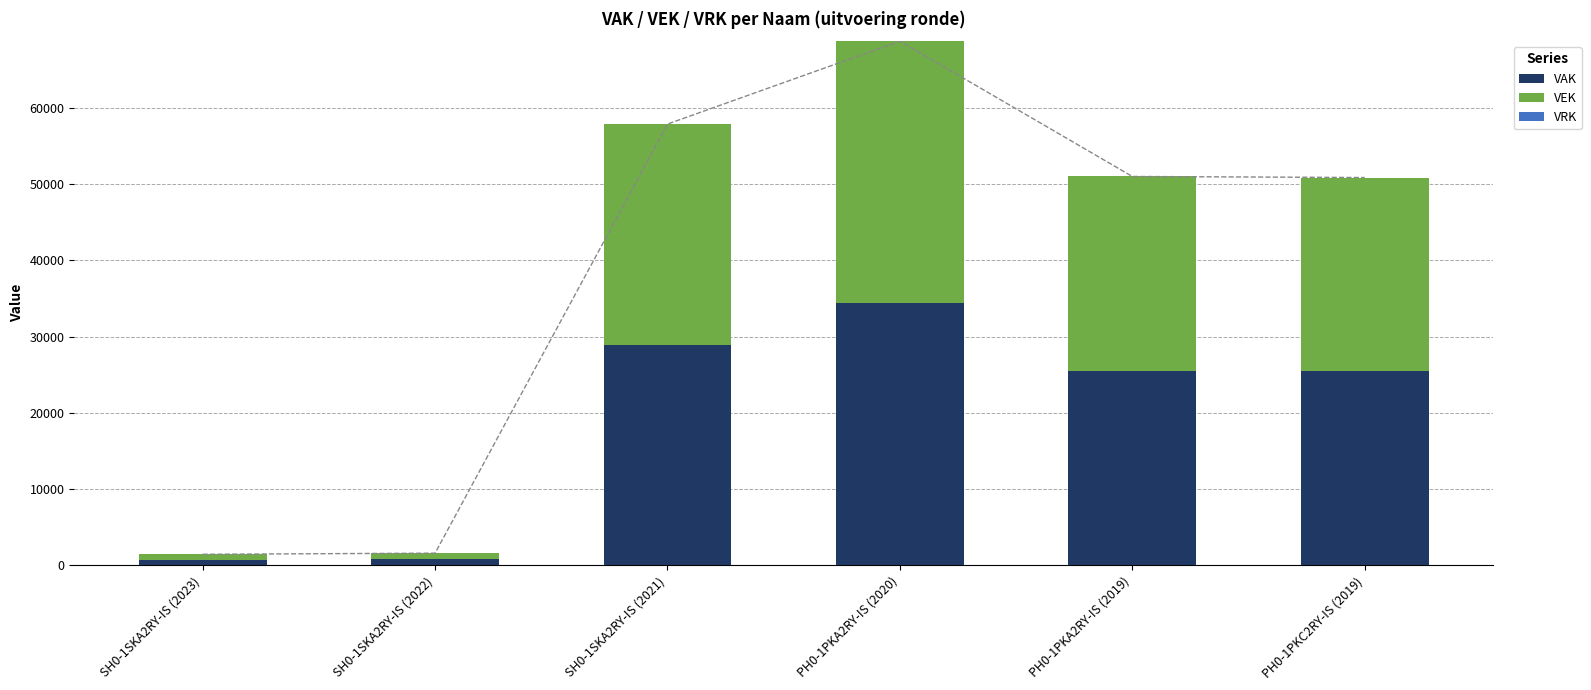

At how many categories does at least one series exceed 32944?

1